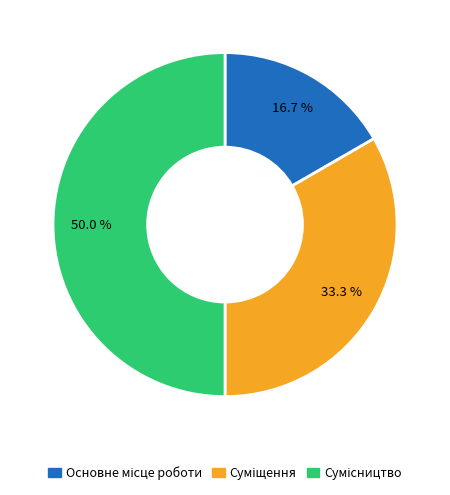

Is there any slice that represents more than half of the pie?

No